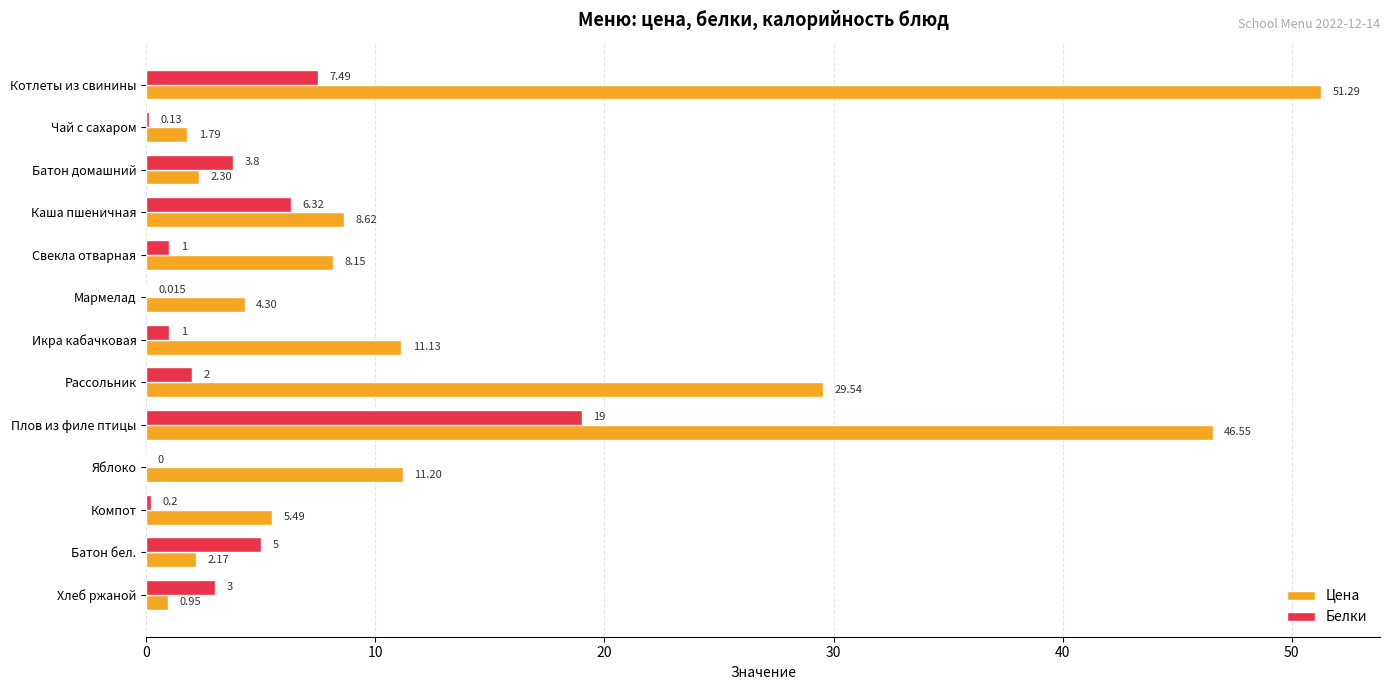

At which label is Белки closest to 9?

Котлеты из свинины